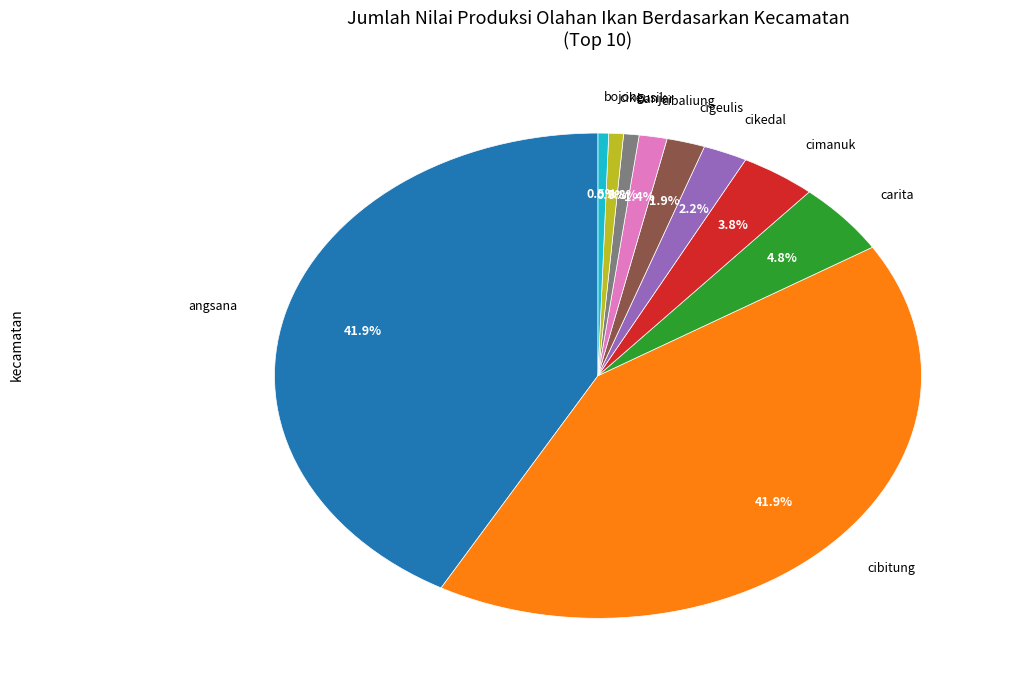

Approximately how many times larger is the value at cikeusik compared to cibaliung?

0.5